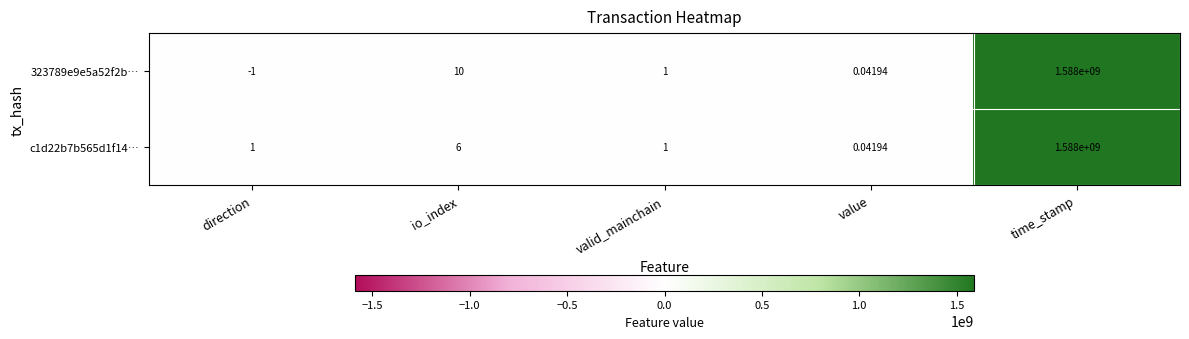

List the series in order of their overall mean, lowest first.

c1d22b7b565d1f14…, 323789e9e5a52f2b…